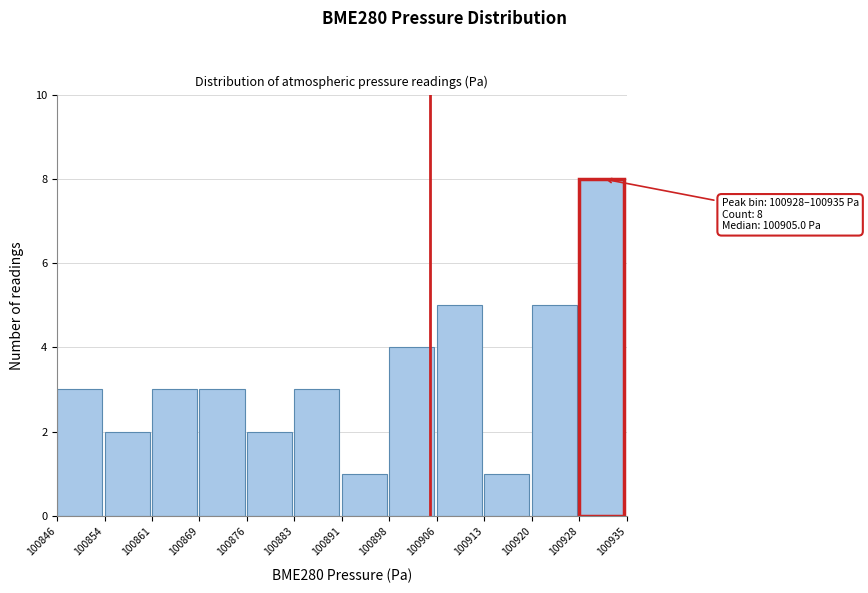

Reading left to right, extract all data points from this chart.

3	2	3	3	2	3	1	4	5	1	5	8